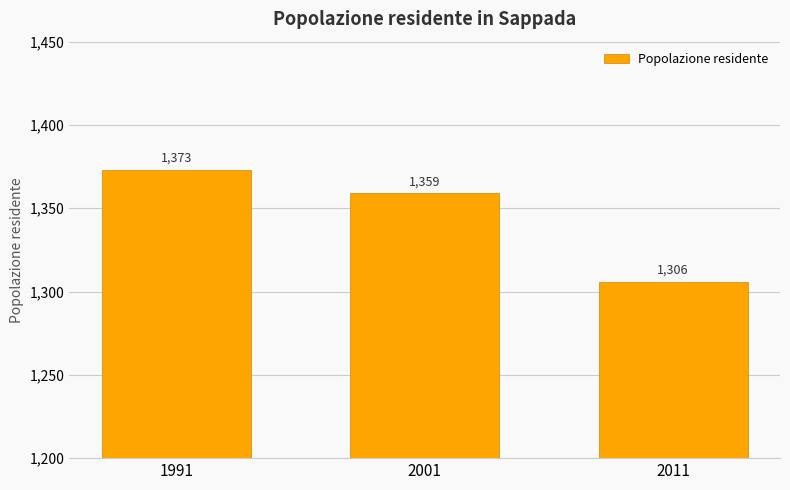

How many bars are there in total?

3